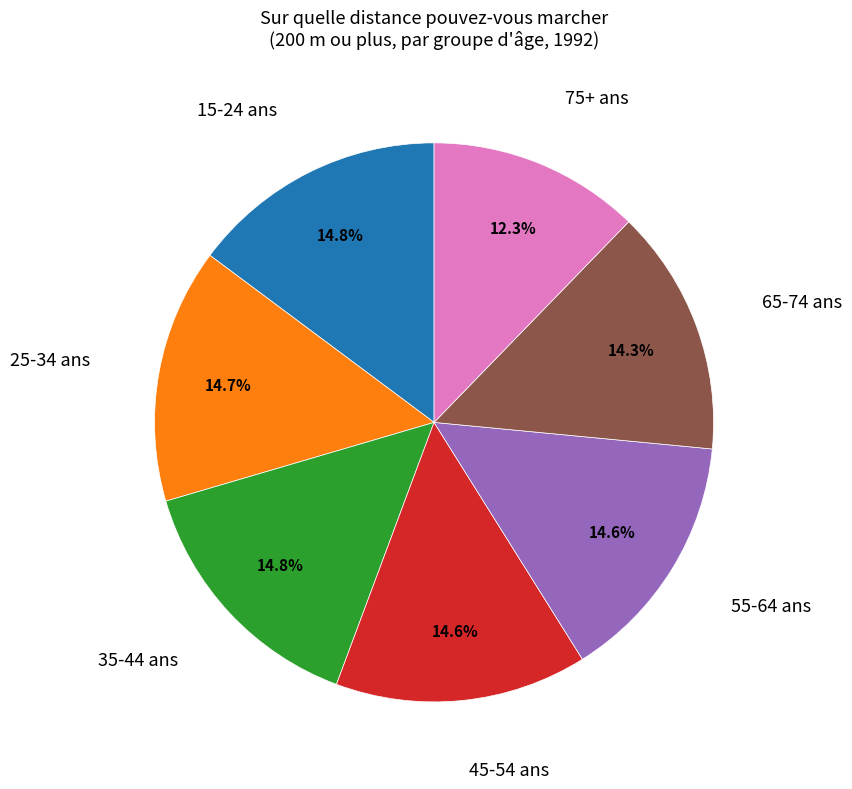

Does any single category account for the majority?

No